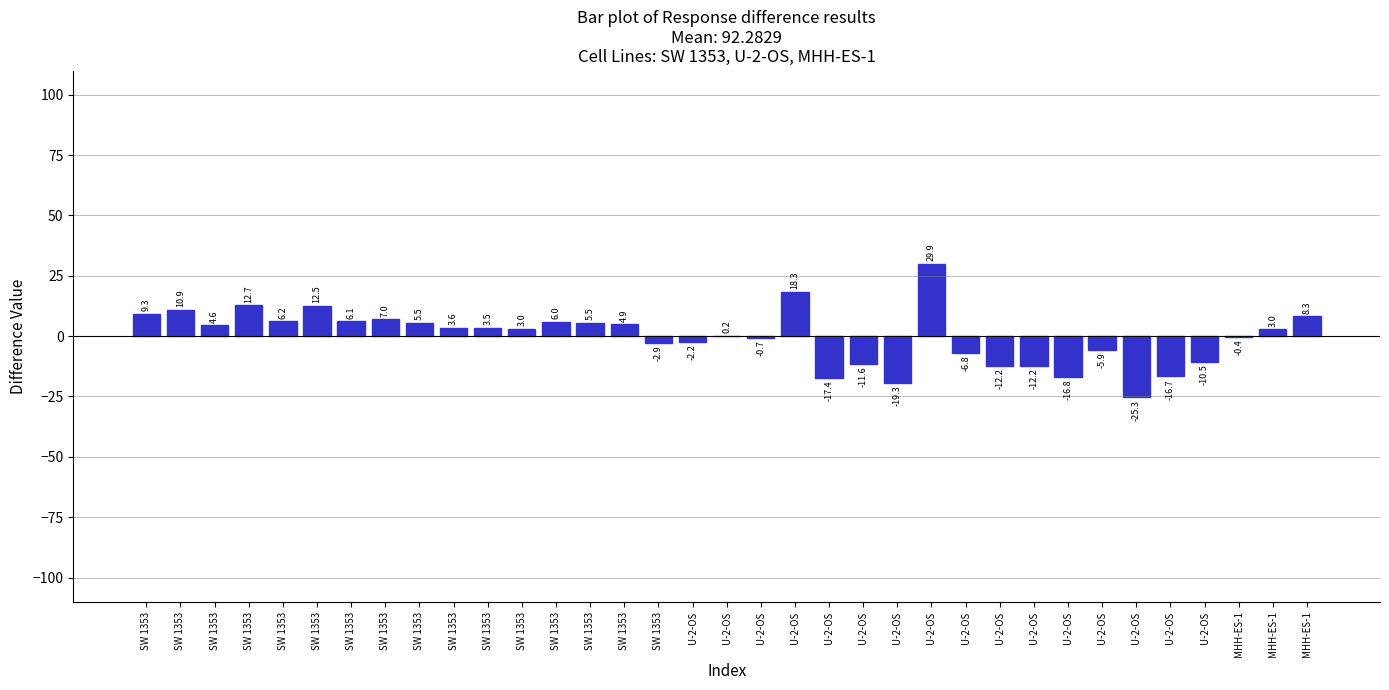

Are the bars horizontal?

No